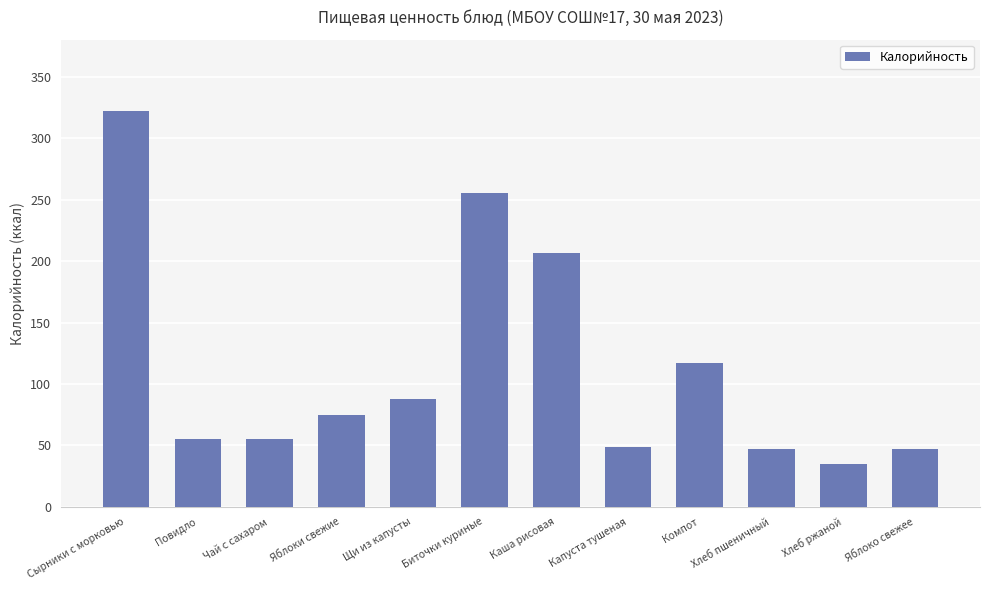

How many series are shown in this chart?

1